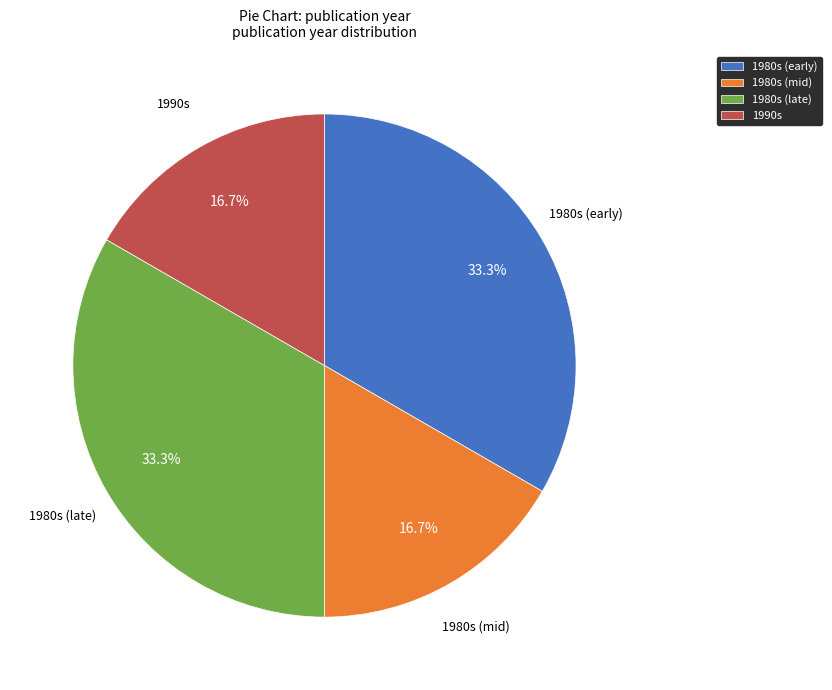

Does any single category account for the majority?

No